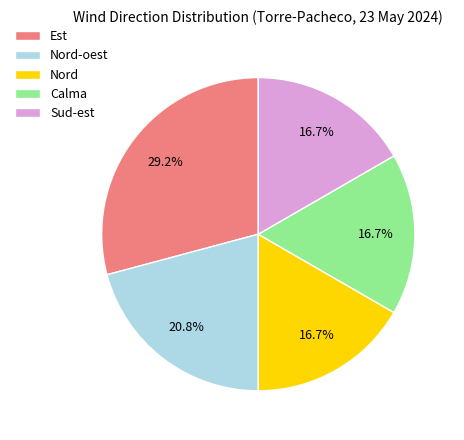

What percentage is NOT represented by Sud-est?

83.3%